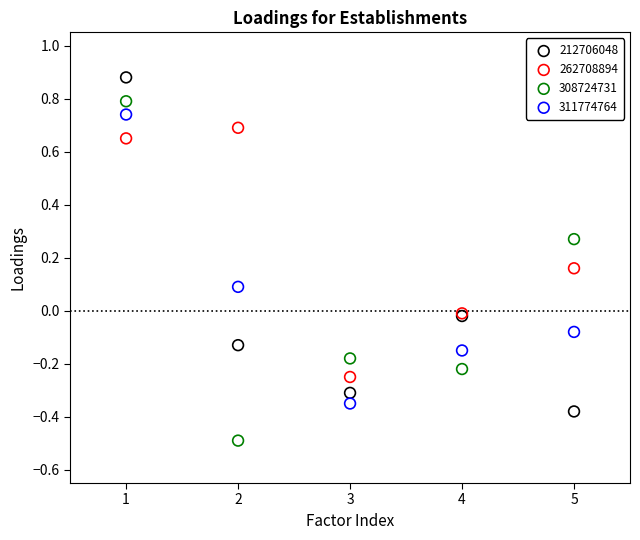

Which series reaches the maximum Y coordinate?

212706048